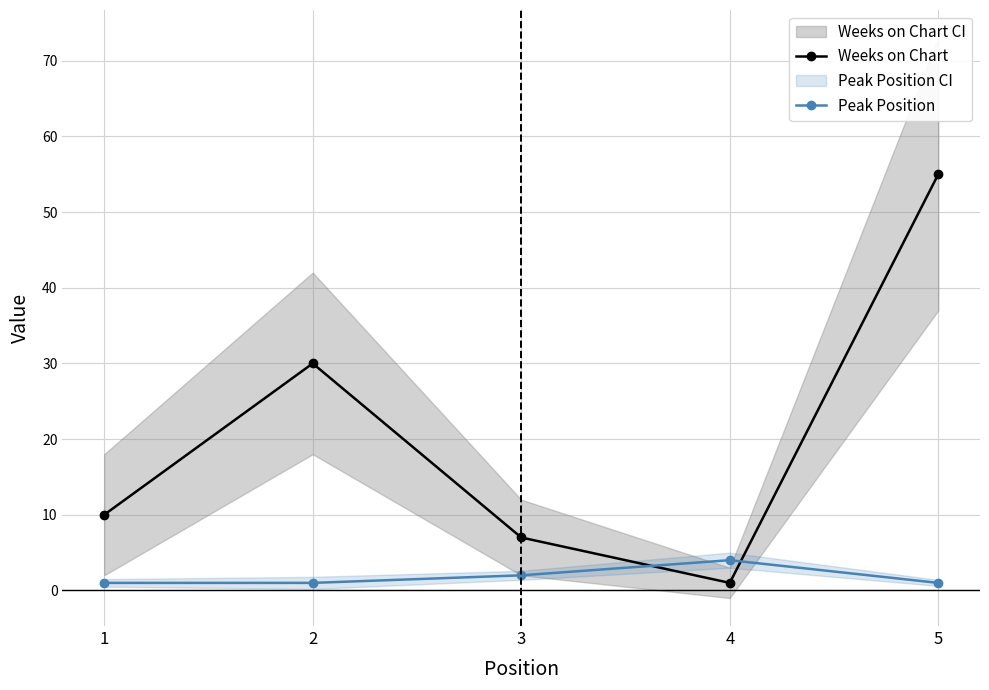

At which category is the sum across all series the highest?

5